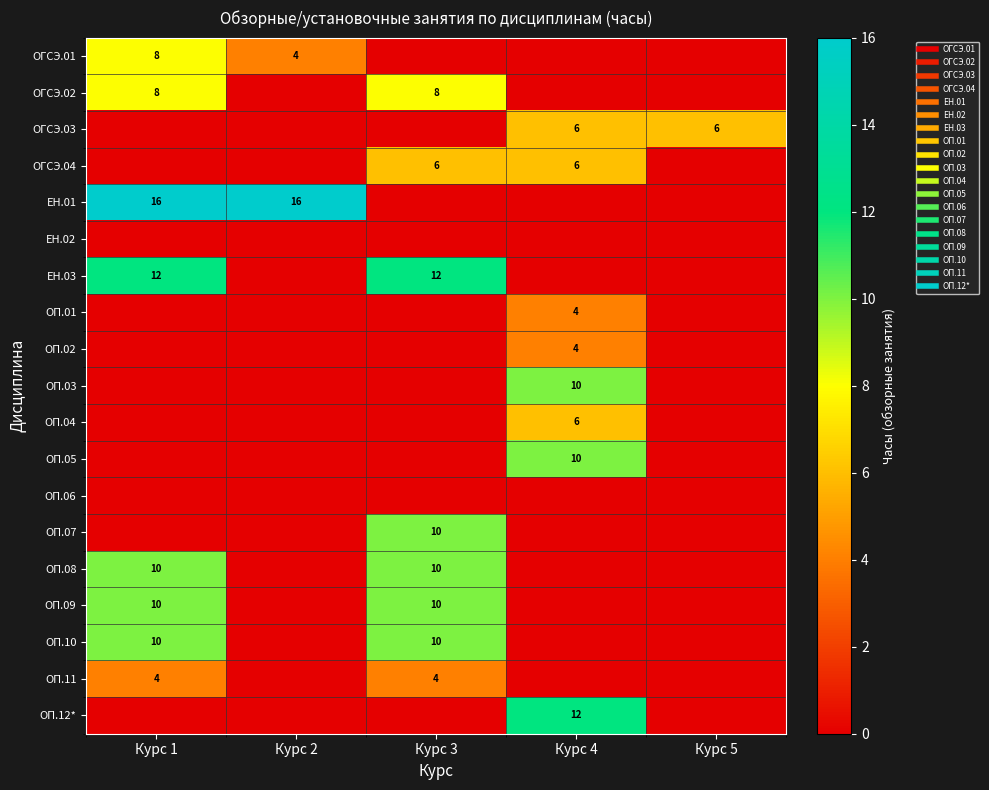

Rank the series at Курс 3 from highest to lowest value.

ЕН.03, ОП.07, ОП.08, ОП.09, ОП.10, ОГСЭ.02, ОГСЭ.04, ОП.11, ОГСЭ.01, ОГСЭ.03, ЕН.01, ЕН.02, ОП.01, ОП.02, ОП.03, ОП.04, ОП.05, ОП.06, ОП.12*